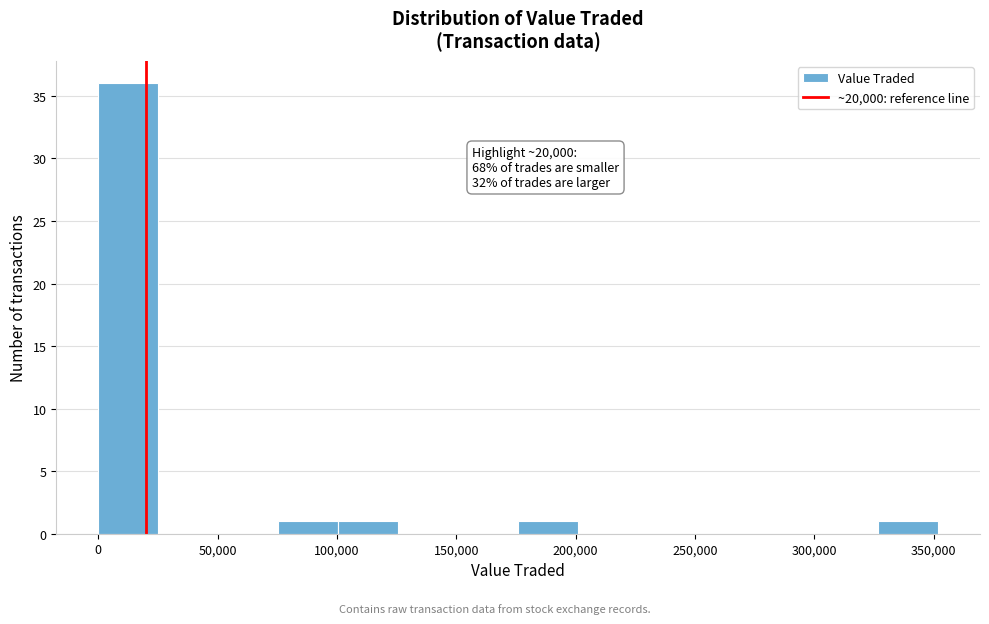

Which range on the x-axis has the tallest bar?

0 to 25000